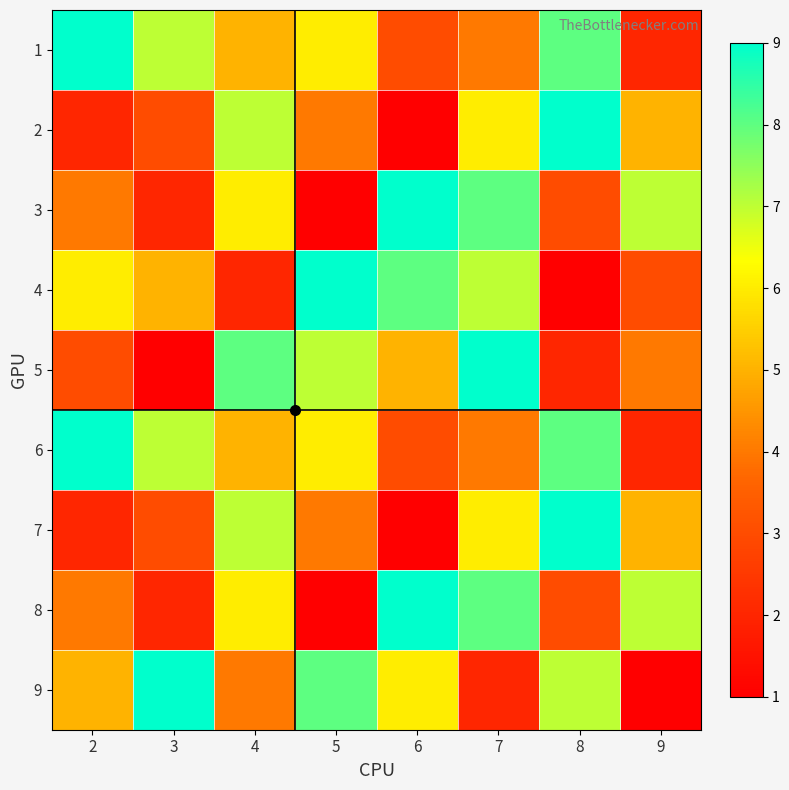

Between 8 and 5, which is larger?

8